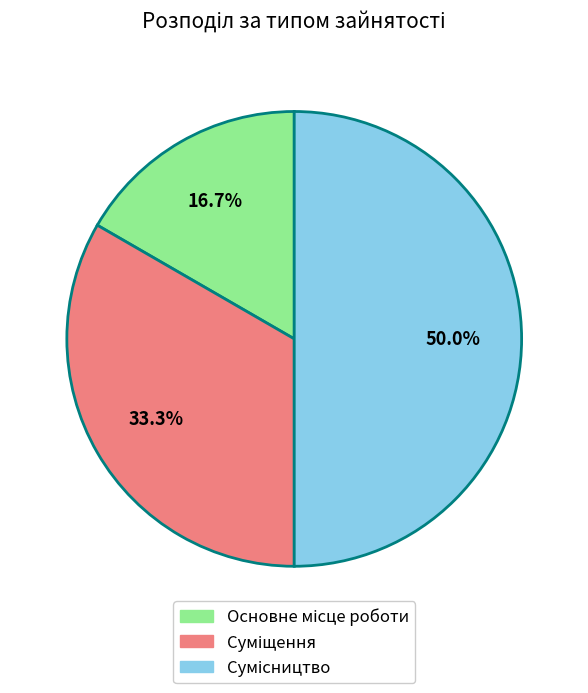

Count the number of slices in the pie.

3